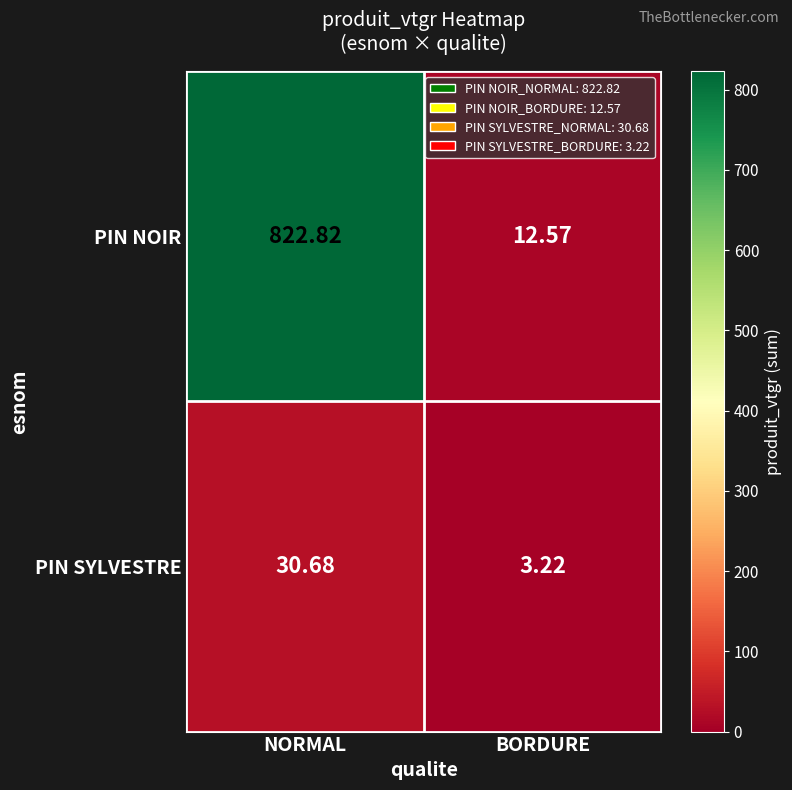

Rank the series by their average value, from lowest to highest.

PIN SYLVESTRE, PIN NOIR